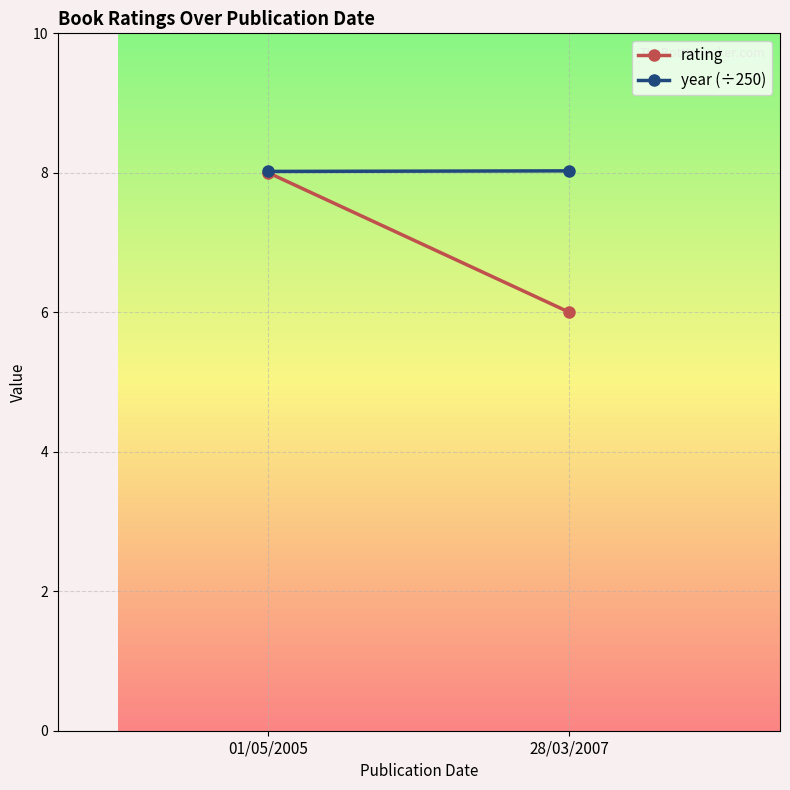

What are all the series names shown in the legend?

rating, year (÷250)